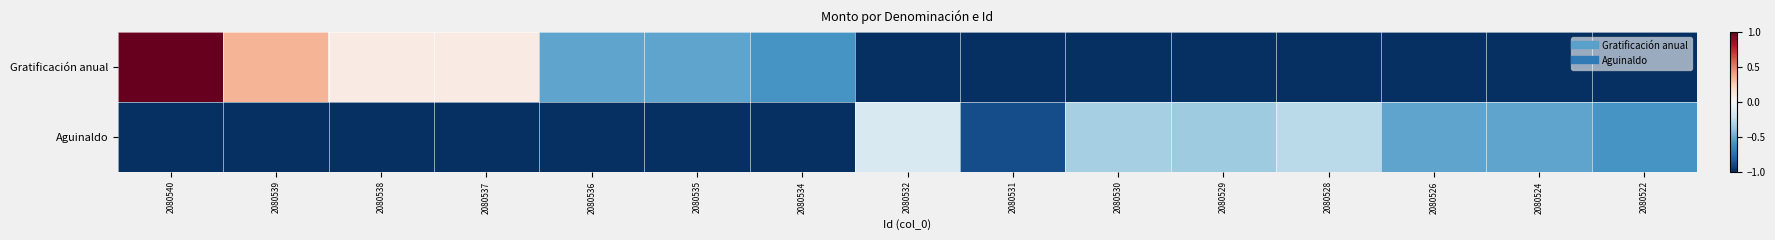

Between 2080526 and 2080534, which is larger?

2080534